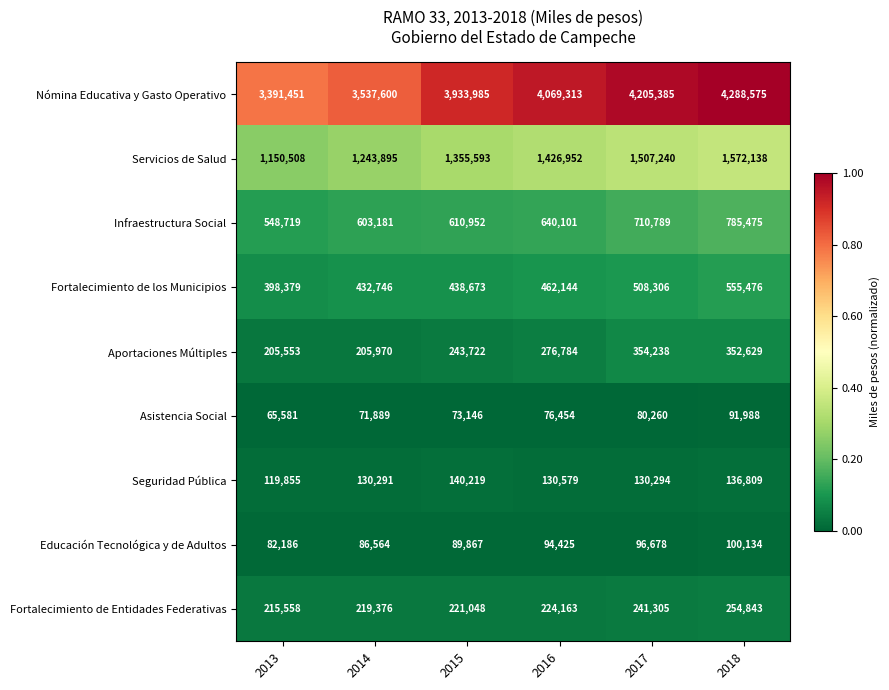

True or false: Educación Tecnológica y de Adultos has a value of 38841 at 2014.

False